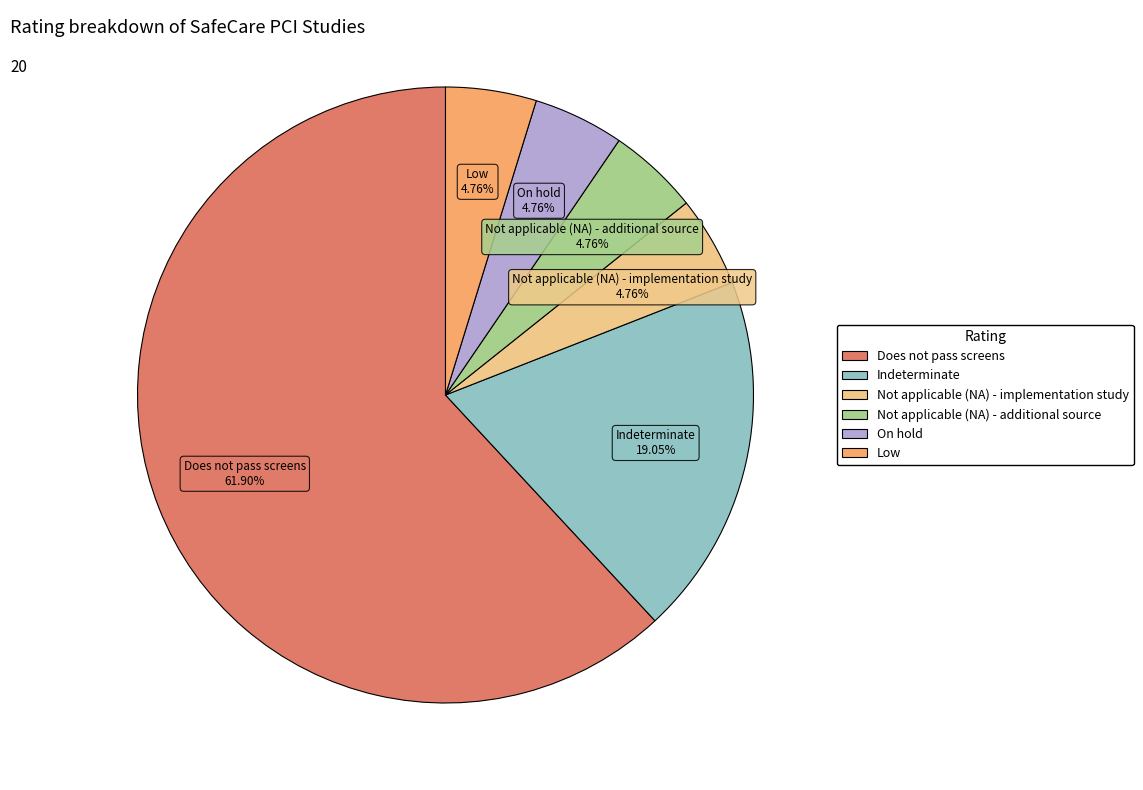

What percentage is the Does not pass screens slice, to the nearest percent?

62%